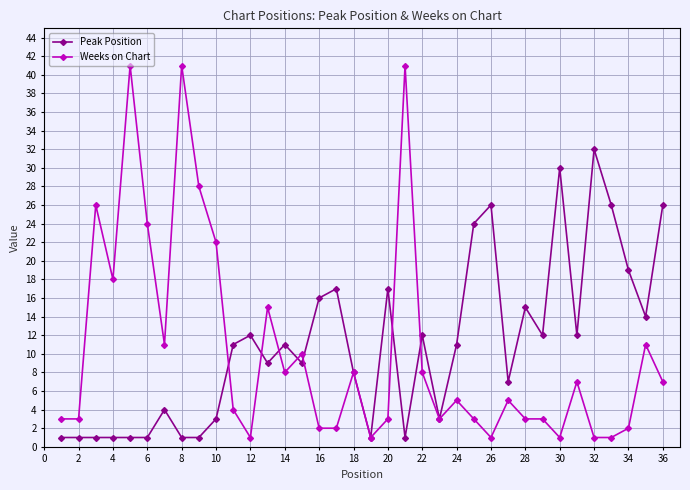

What is the difference between the maximum and minimum values in the Peak Position series?

31